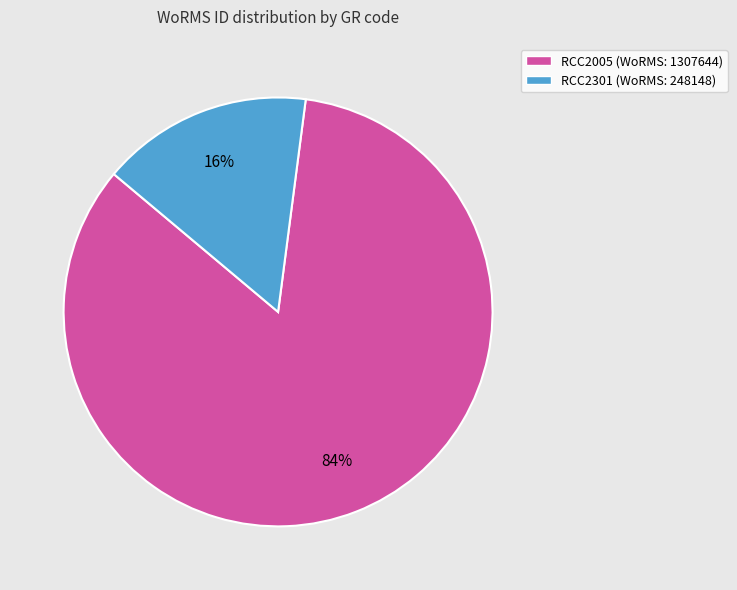

How many segments does this pie chart have?

2